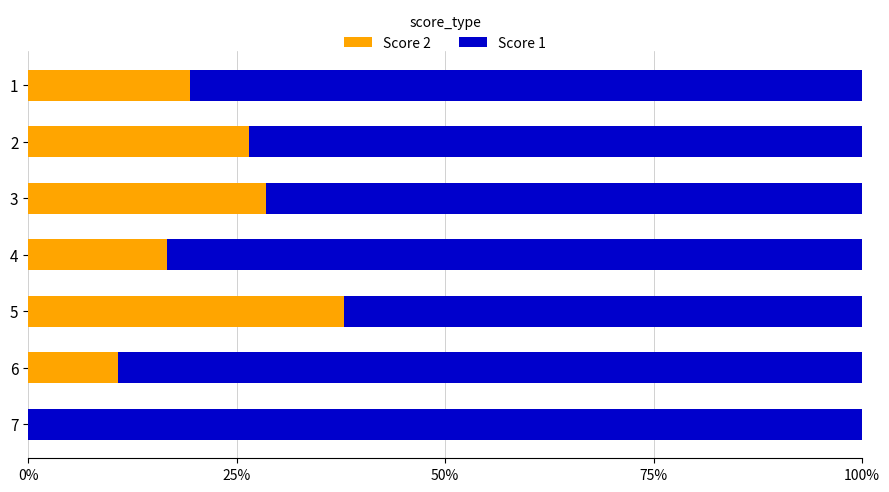

What is the total value across all series at 6?

100.0